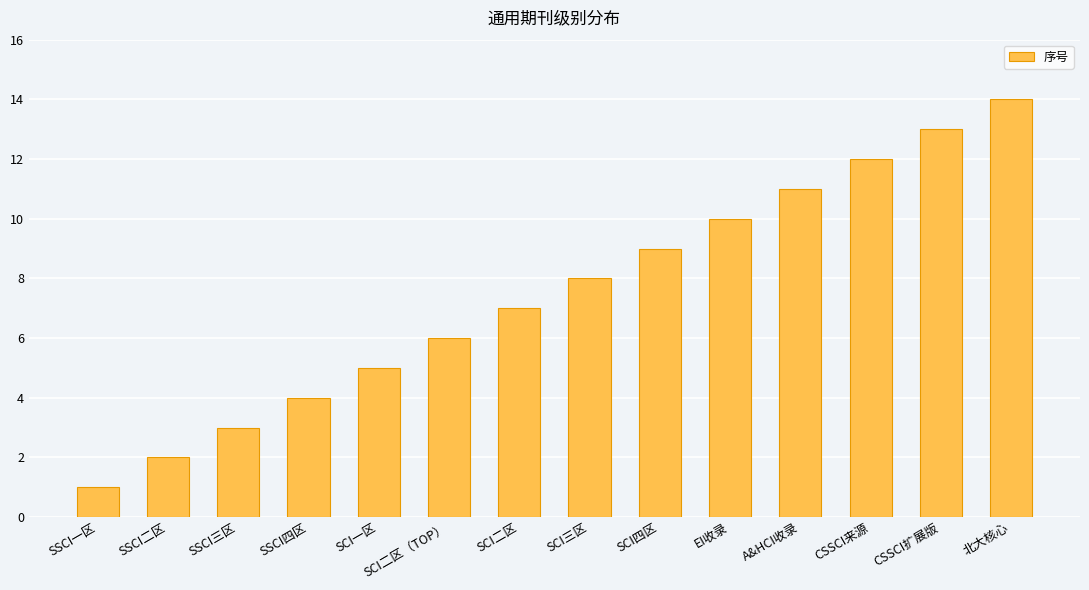

How many distinct data groups are displayed?

1